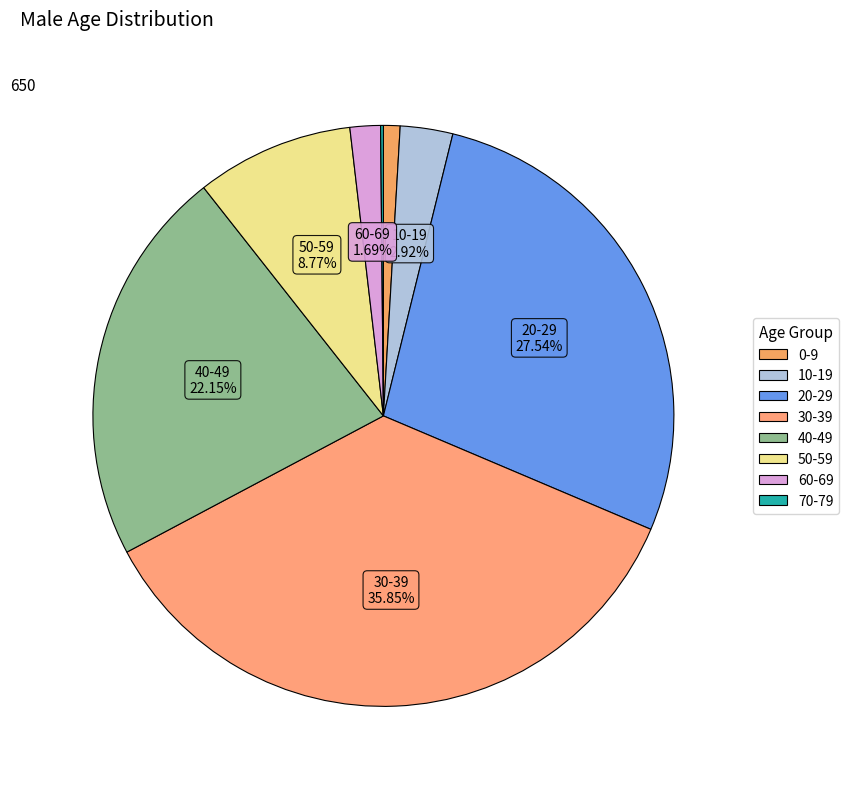

To the nearest percent, what is the difference between the 30-39 and 40-49 slice percentages?

14%